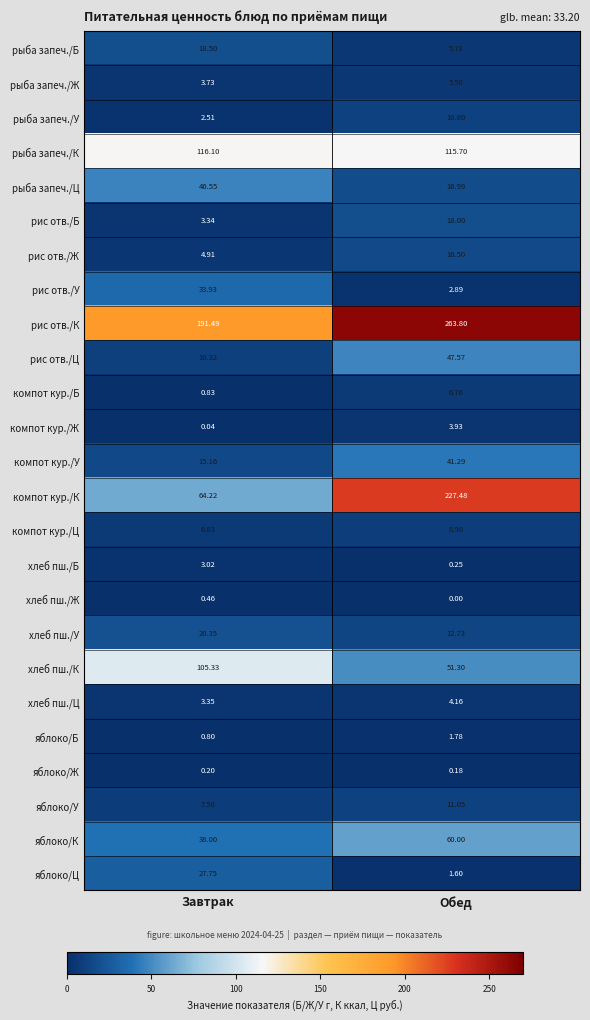

Rank the series at Обед from lowest to highest value.

хлеб пш./Ж, яблоко/Ж, хлеб пш./Б, яблоко/Ц, яблоко/Б, рис отв./У, компот кур./Ж, хлеб пш./Ц, рыба запеч./Ж, рыба запеч./Б, компот кур./Б, компот кур./Ц, рыба запеч./У, яблоко/У, хлеб пш./У, рис отв./Ж, рыба запеч./Ц, рис отв./Б, компот кур./У, рис отв./Ц, хлеб пш./К, яблоко/К, рыба запеч./К, компот кур./К, рис отв./К